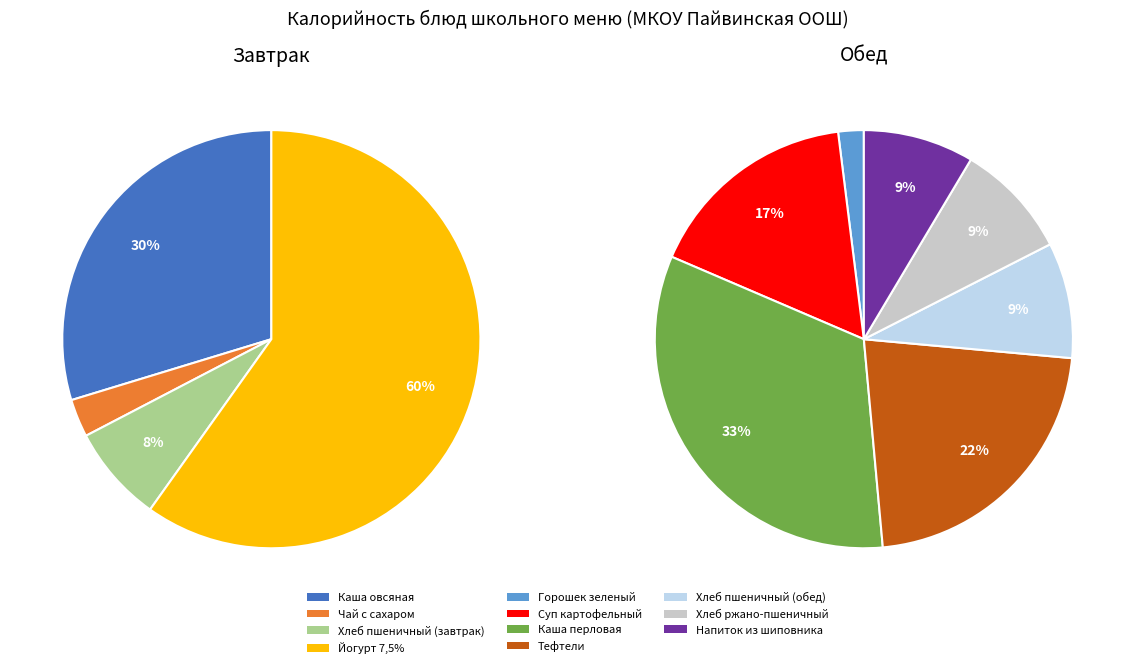

How many segments does this pie chart have?

11